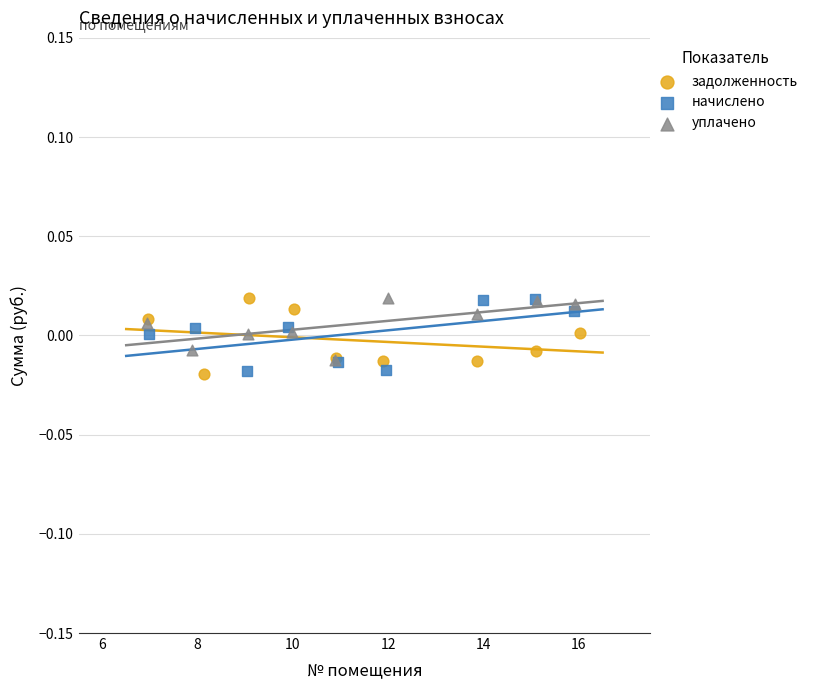

What are all the series names shown in the legend?

задолженность, начислено, уплачено